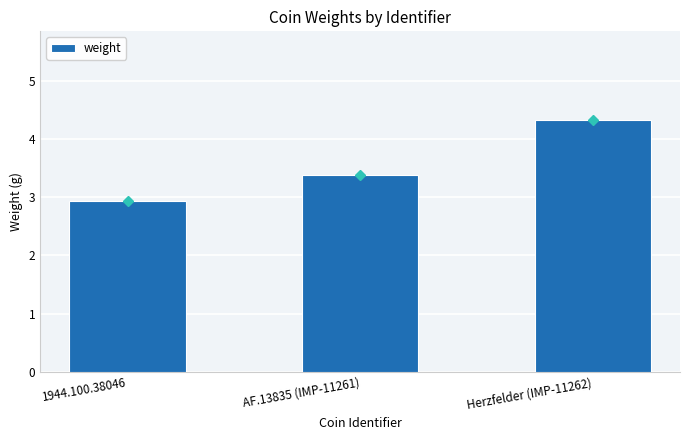

Rank the categories by value from lowest to highest.

1944.100.38046, AF.13835 (IMP-11261), Herzfelder (IMP-11262)